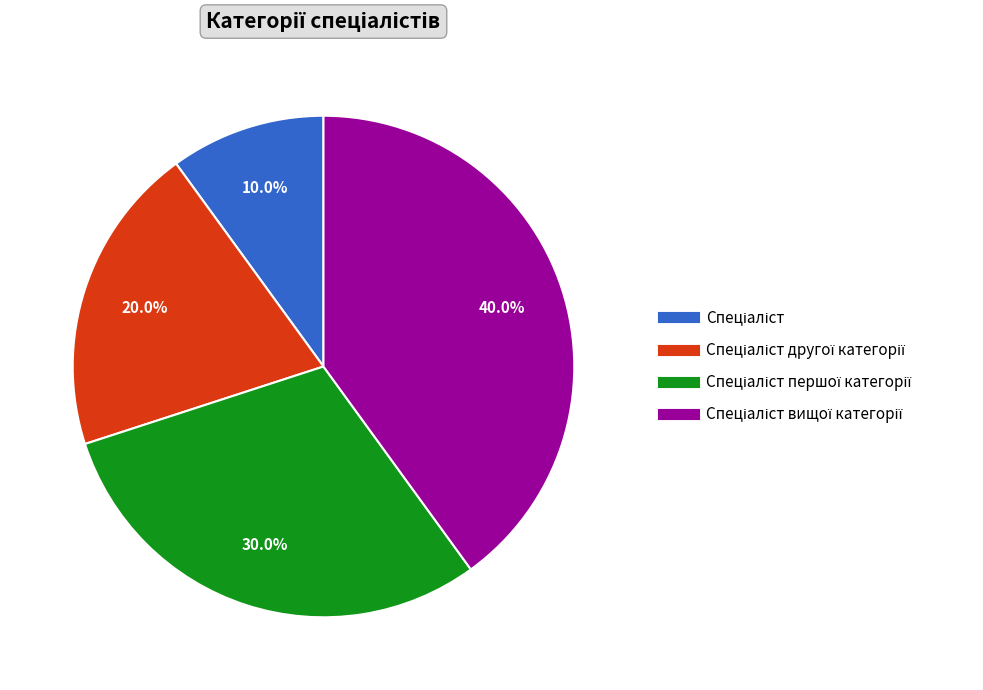

Count the number of slices in the pie.

4